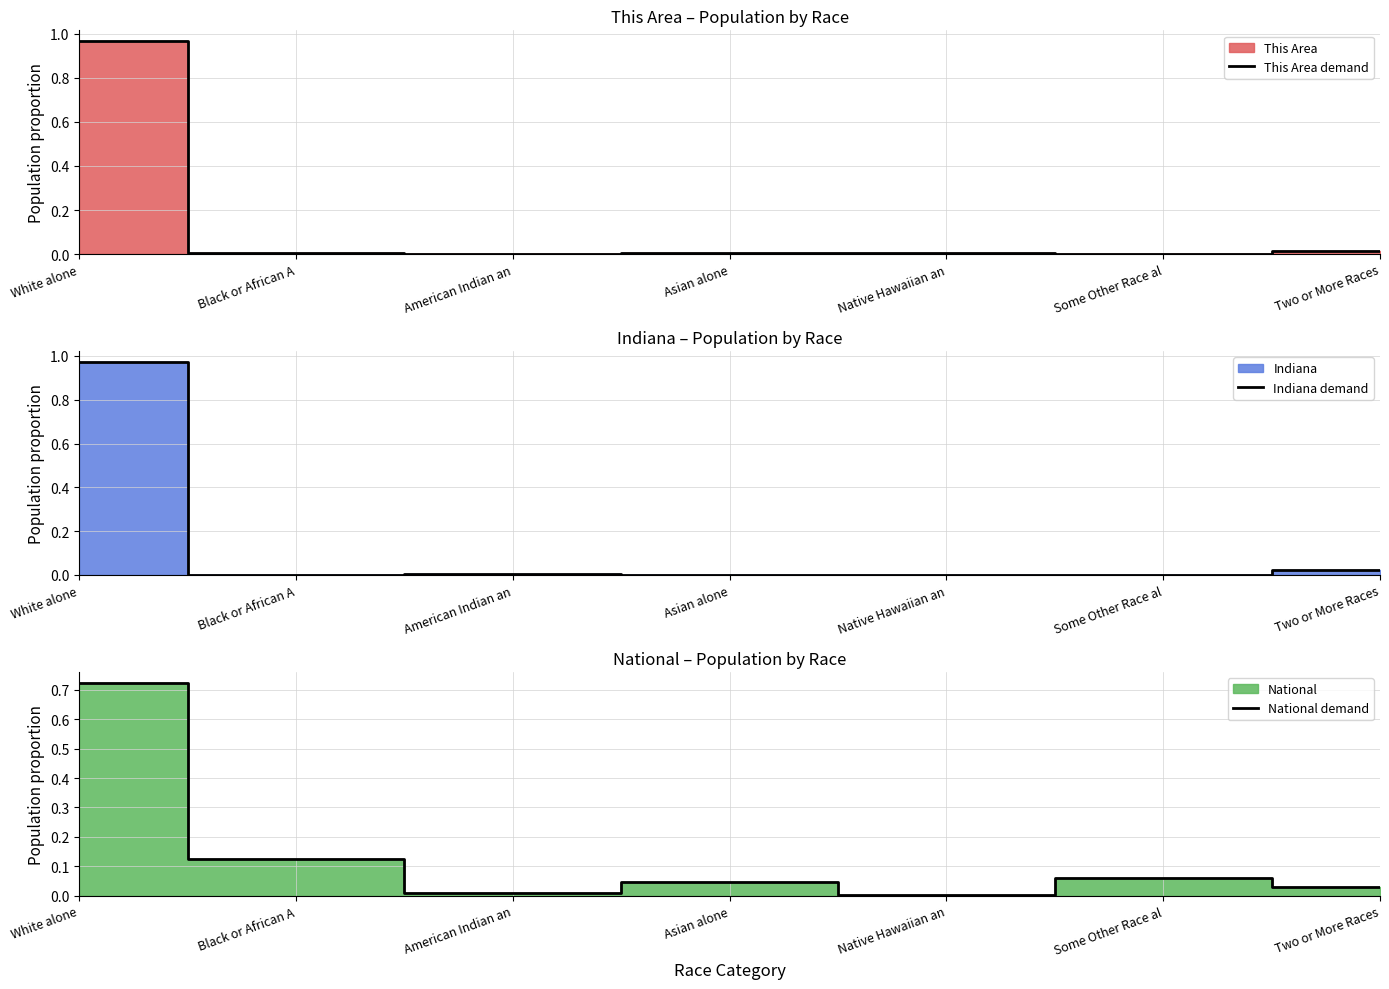

Which category has the lowest value across all series?

American Indian an